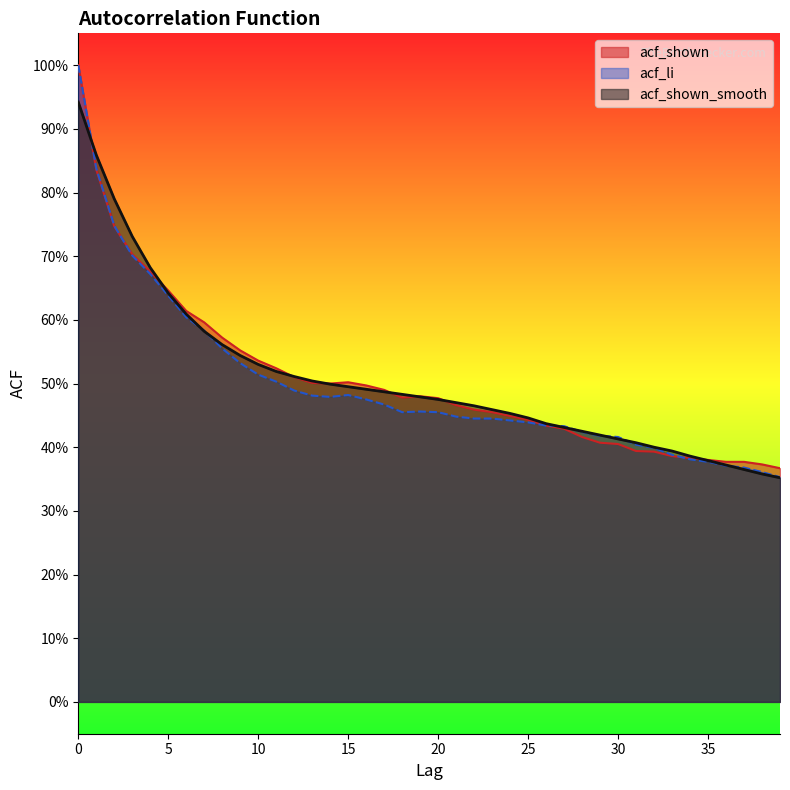

List the series in order of their peak value, highest first.

acf_li, acf_shown, acf_shown_smooth